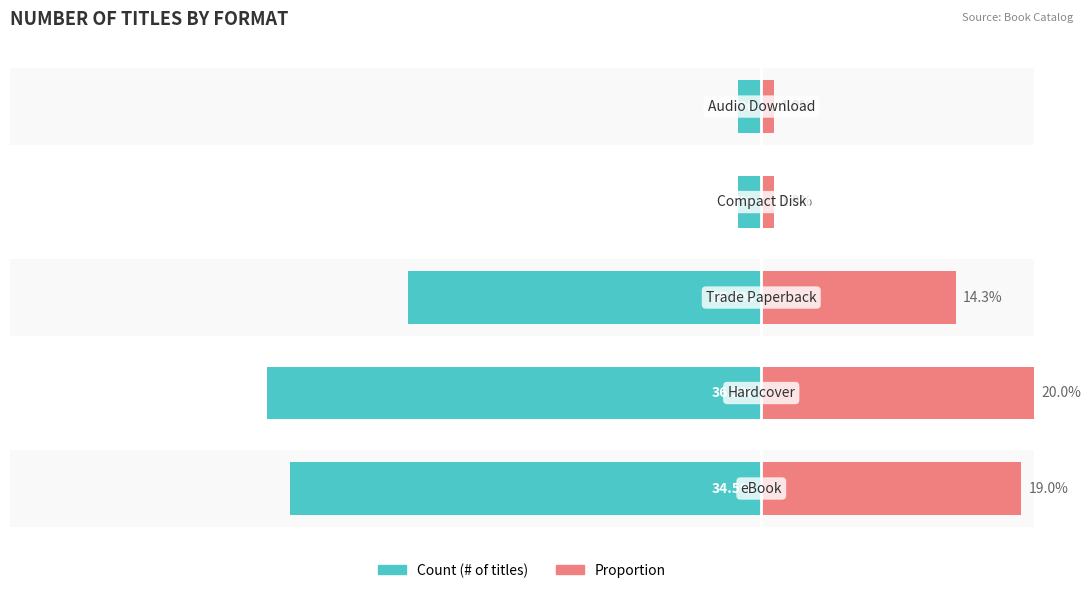

What is the sum of all Proportion values?

55.2